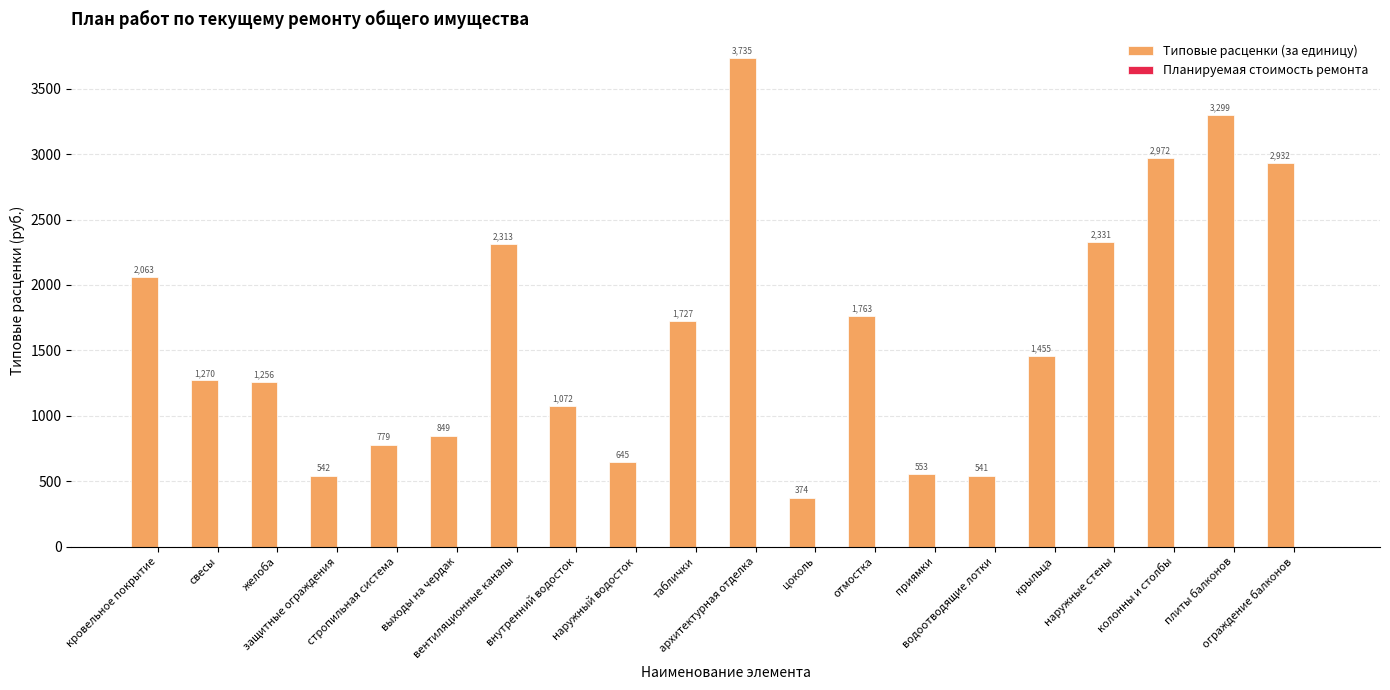

What is the greatest value displayed?

3735.1